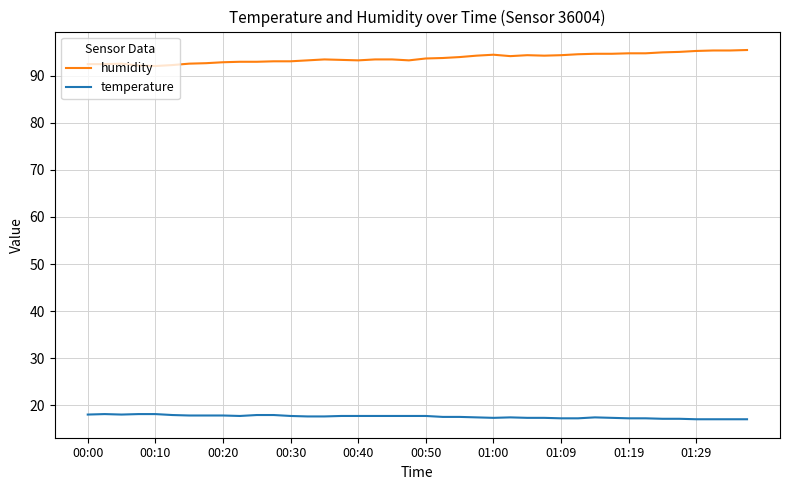

Rank the series by their average value, from lowest to highest.

temperature, humidity